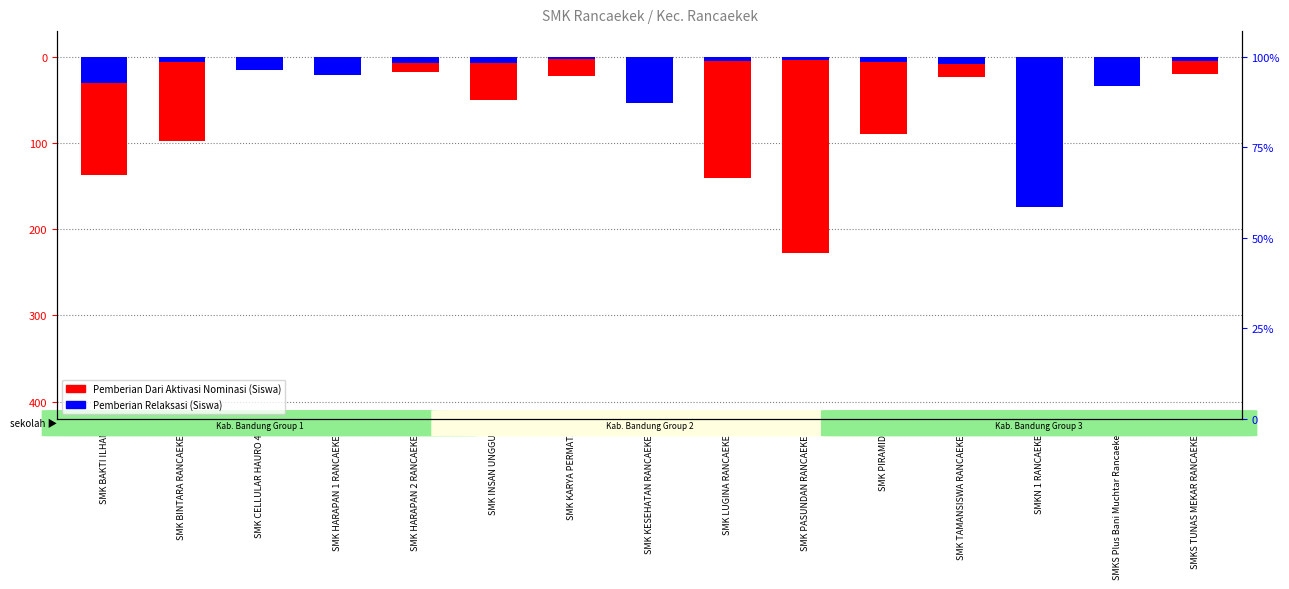

The value of Pemberian Dari Aktivasi Nominasi (Siswa) at SMK LUGINA RANCAEKEK is -41. True or false?

False